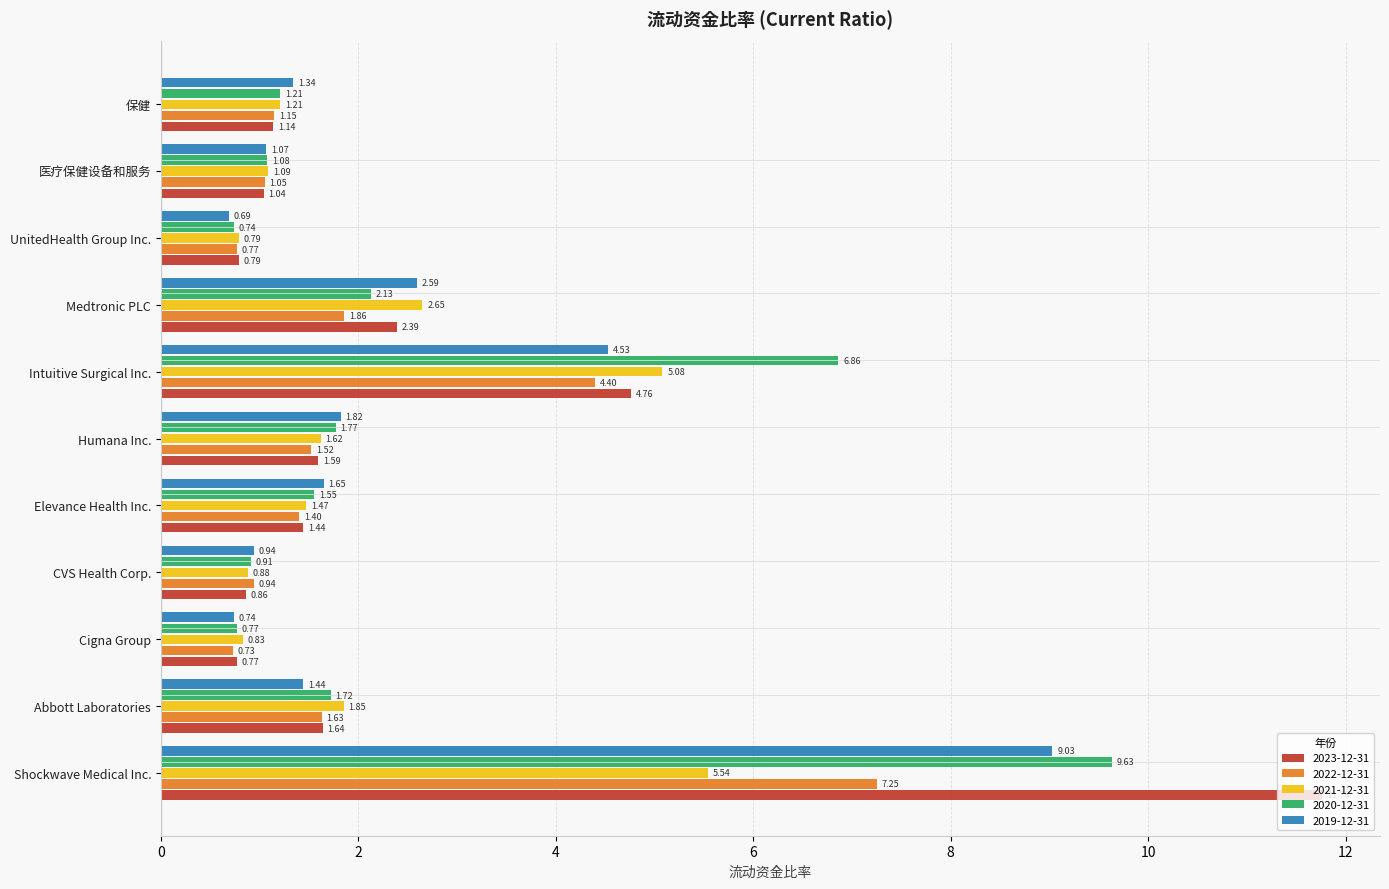

The 2021-12-31 series shows 2.8 at Abbott Laboratories. True or false?

False